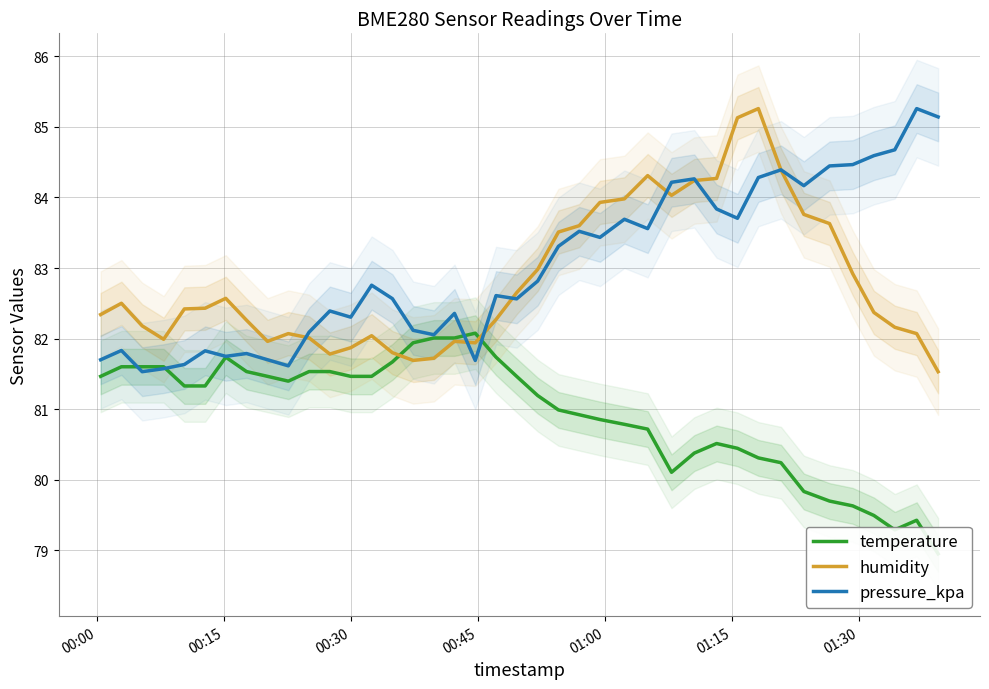

What is the maximum value for humidity?

85.3